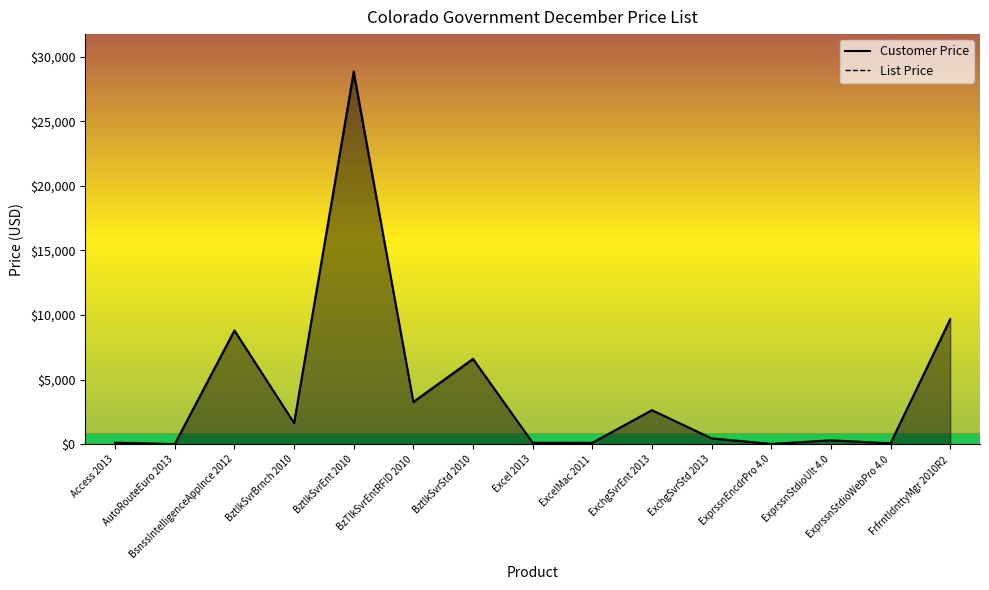

How many data points does each series have?

15